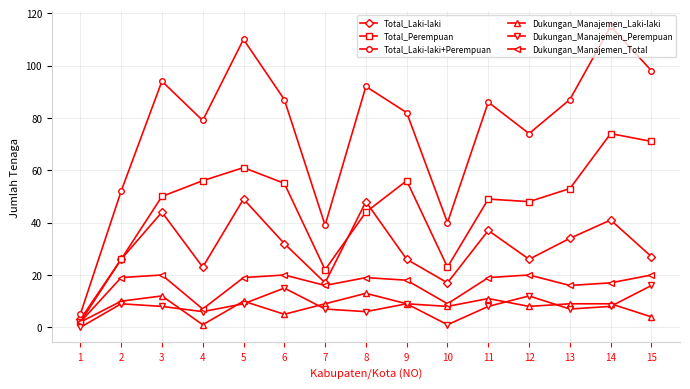

Which series has the largest total across all categories?

Total_Laki-laki+Perempuan